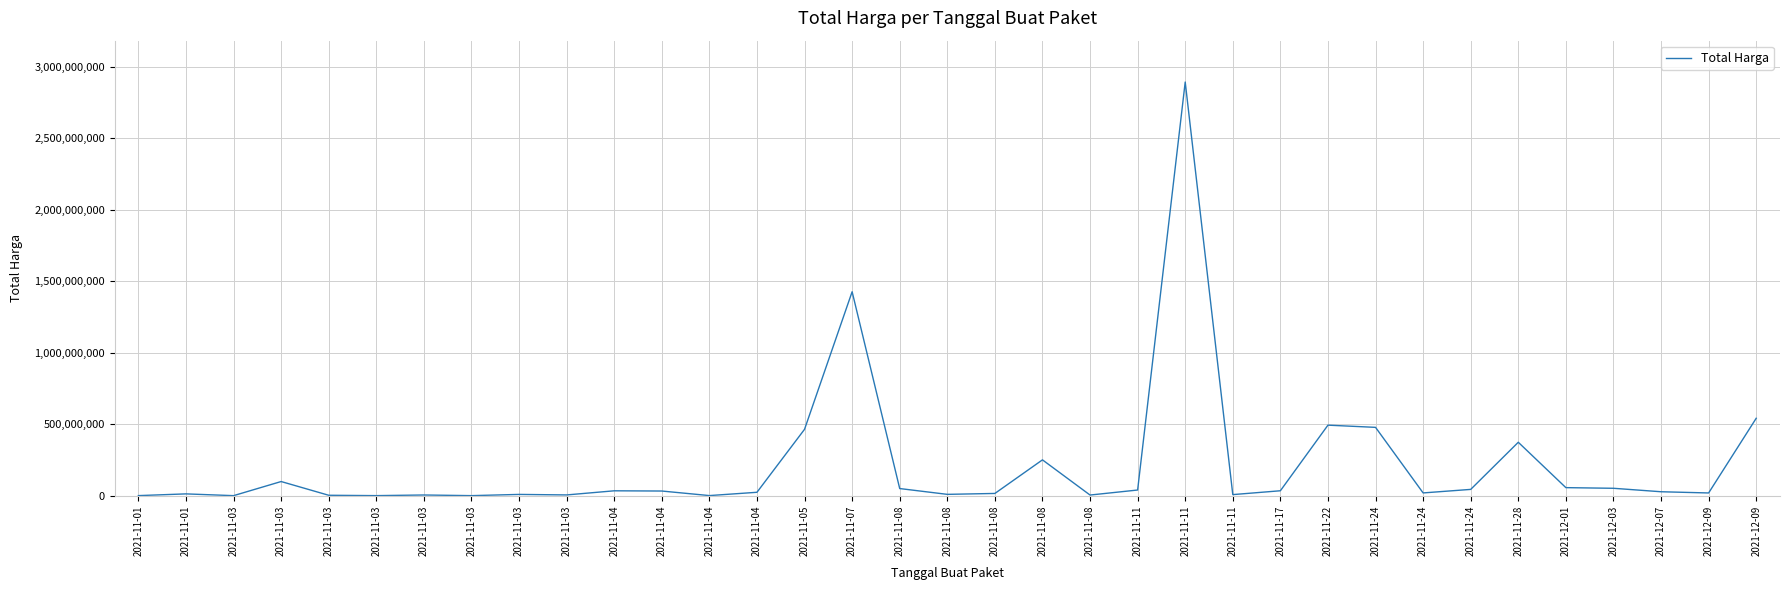

How many lines are shown in the chart?

1